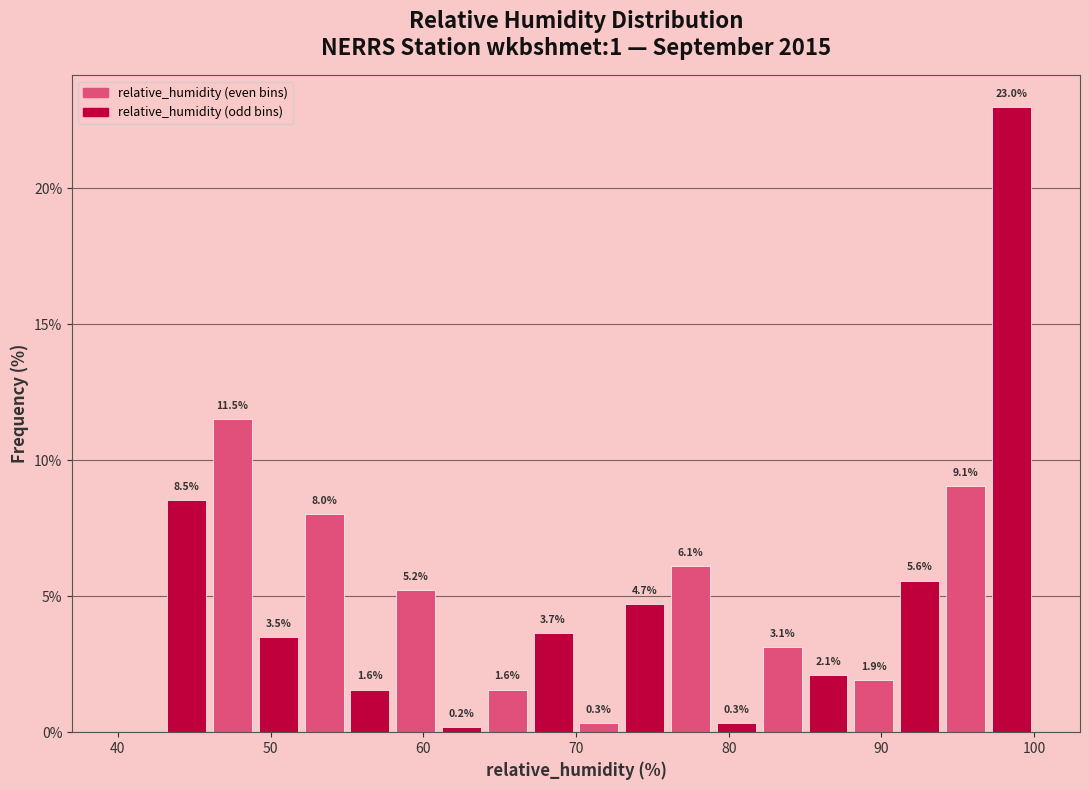

Around what value on the x-axis is the tallest bar? Give the approximate position of its centre, as read against the axis.

99